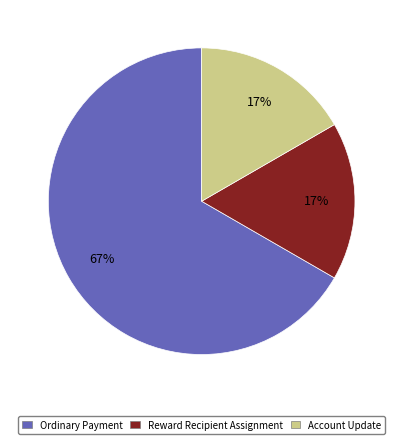

To the nearest percent, what is the average slice percentage?

33%